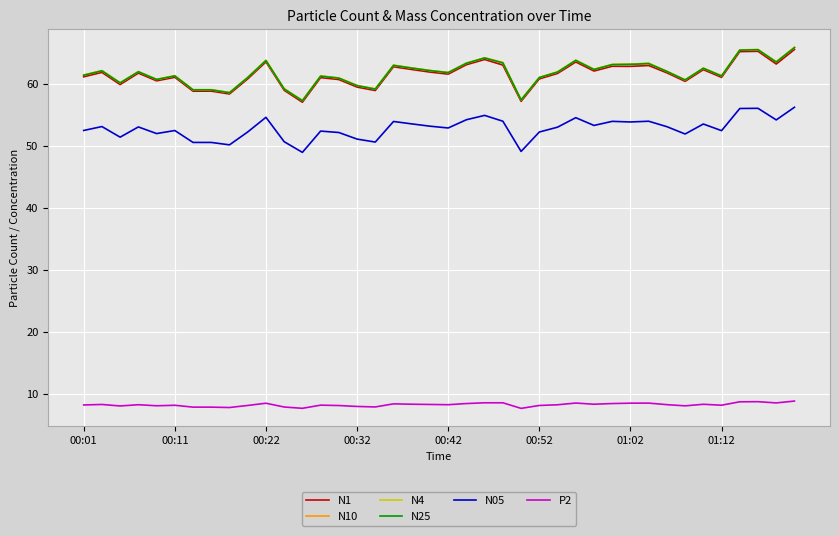

Does the chart have visible grid lines?

Yes